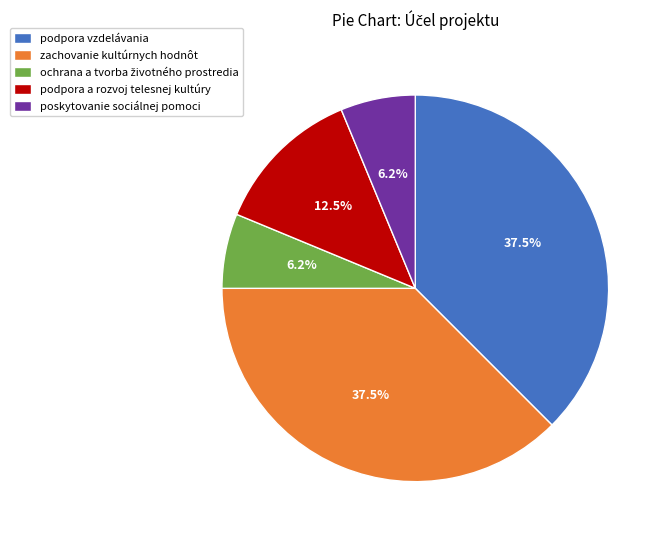

To the nearest percent, what is the difference between the podpora a rozvoj telesnej kultúry and podpora vzdelávania slice percentages?

25%